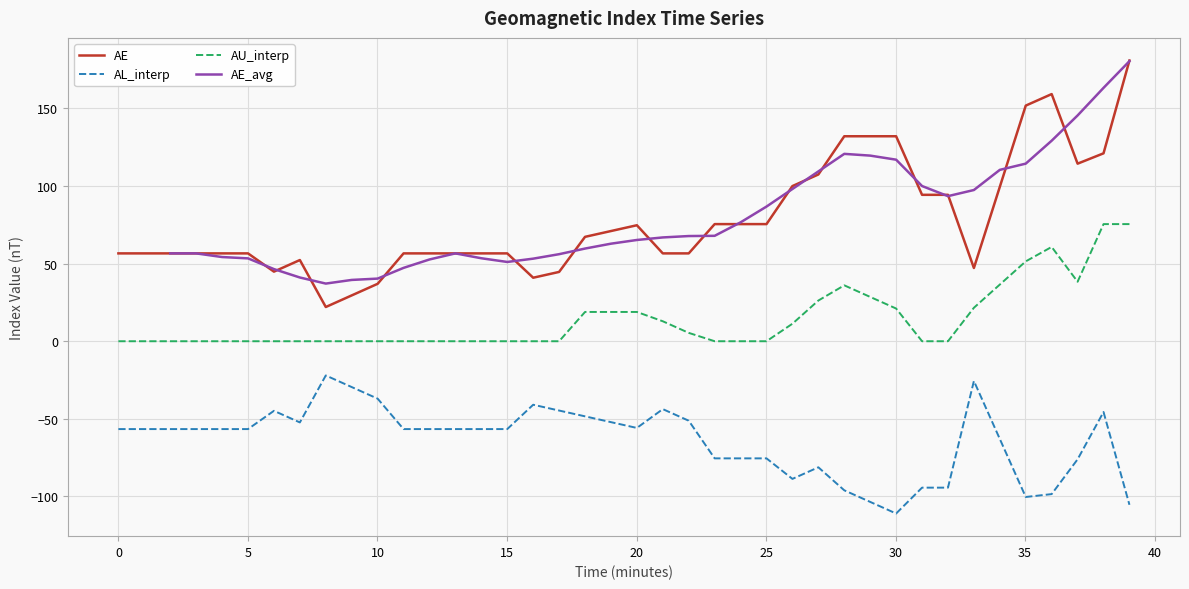

True or false: AL_interp and AE intersect in this chart.

False